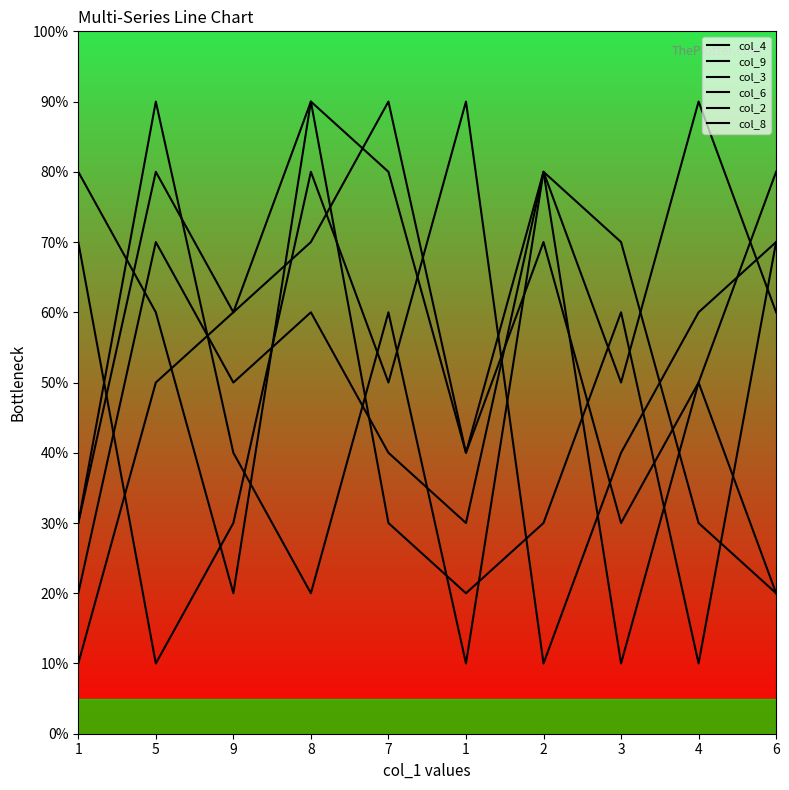

True or false: col_6 and col_9 intersect in this chart.

True